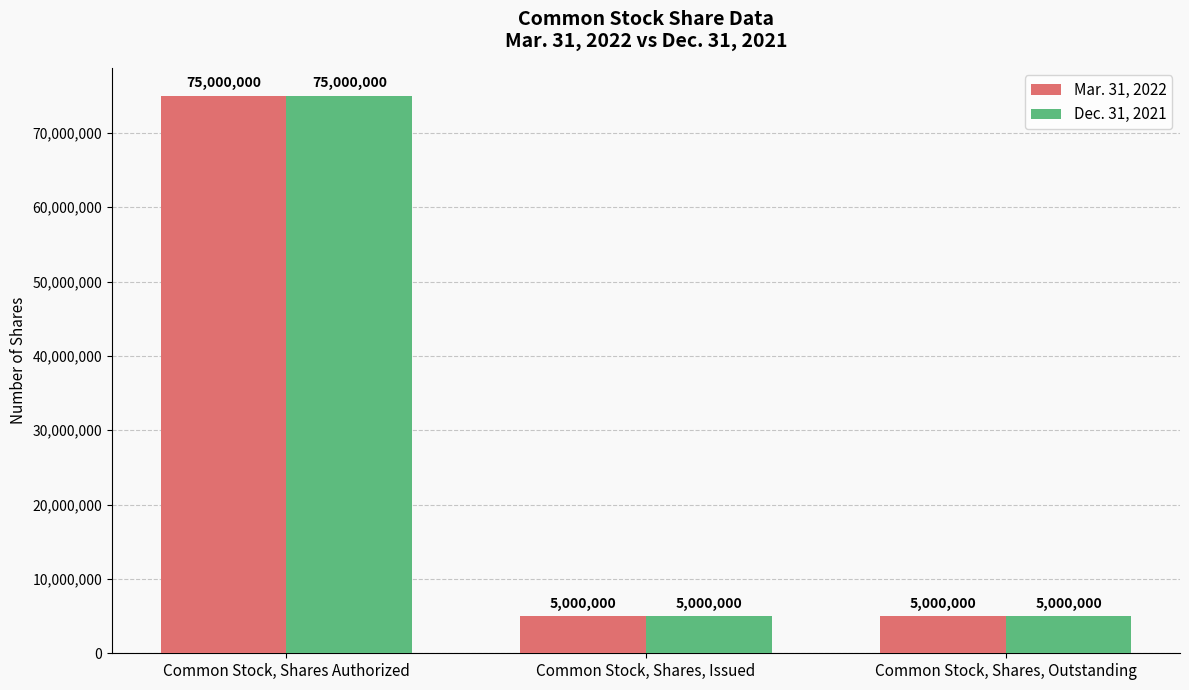

What is the minimum value for Mar. 31, 2022?

5000000